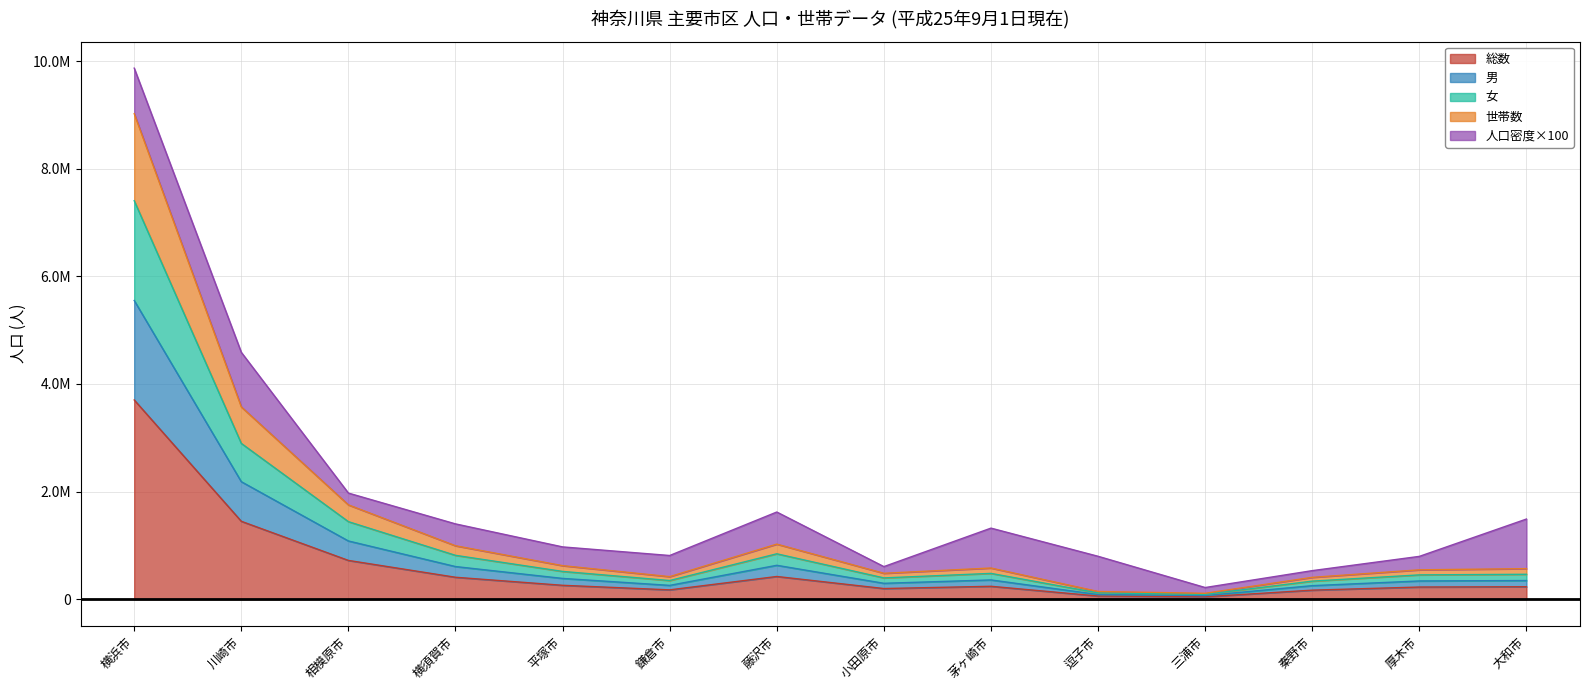

At which label is 総数 closest to 1873547?

川崎市